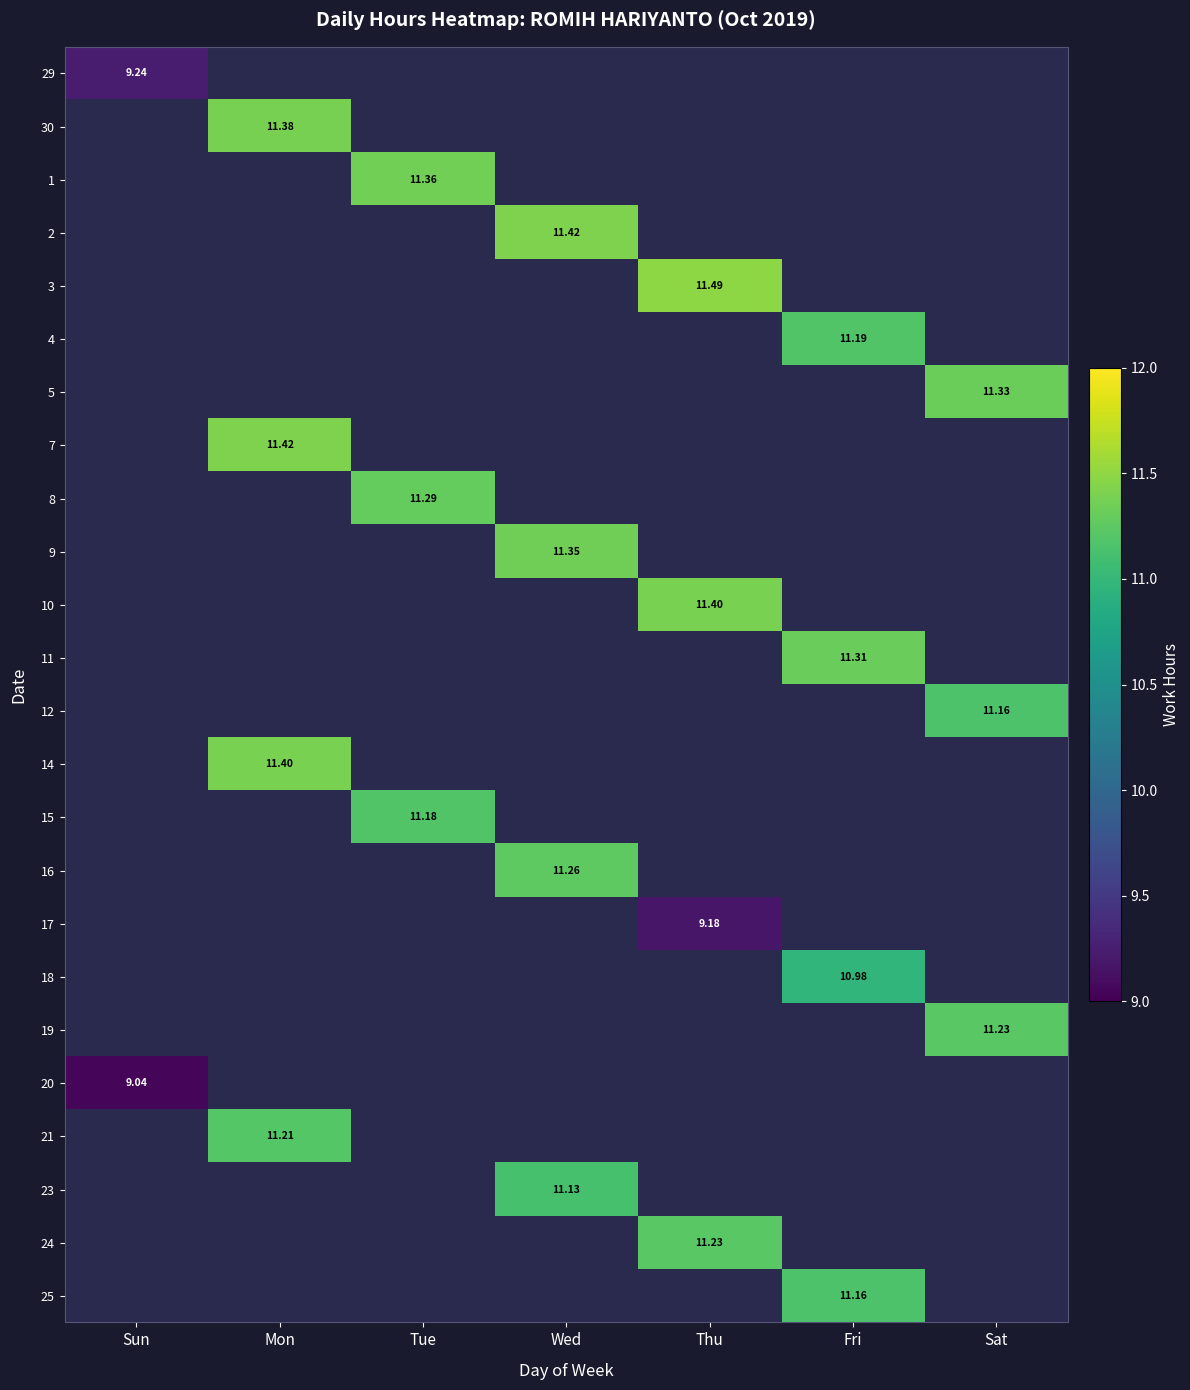

Which has a higher value, Wed or Thu?

Thu